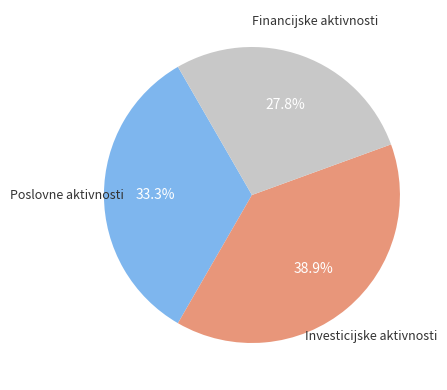

Is there any slice that represents more than half of the pie?

No